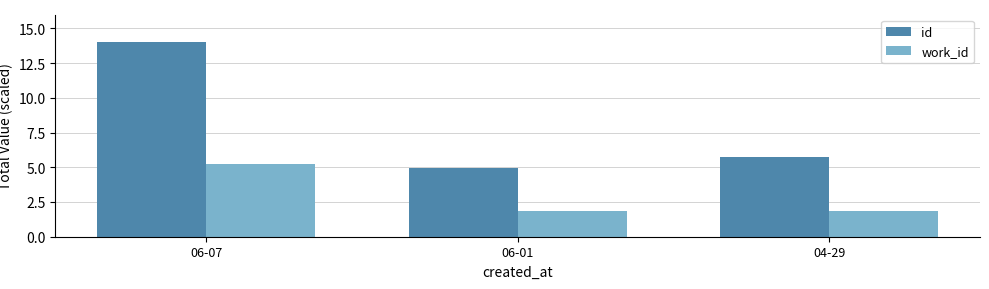

What is the label of the 2nd bar from the right?

06-01